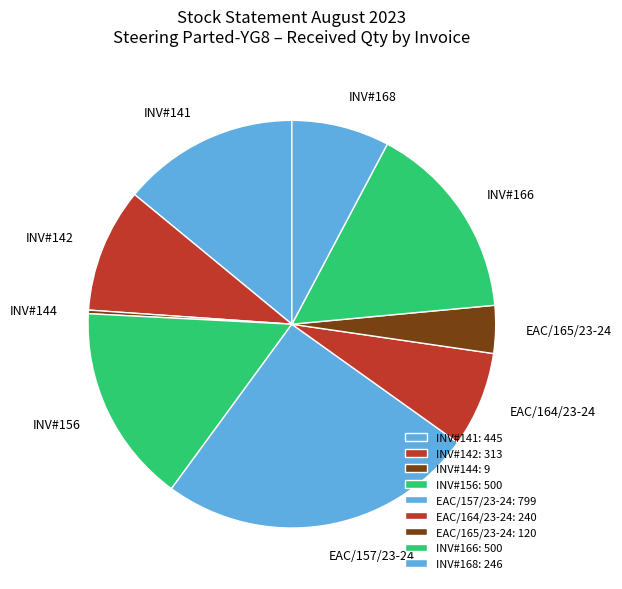

Between INV#142 and EAC/157/23-24, which is larger?

EAC/157/23-24